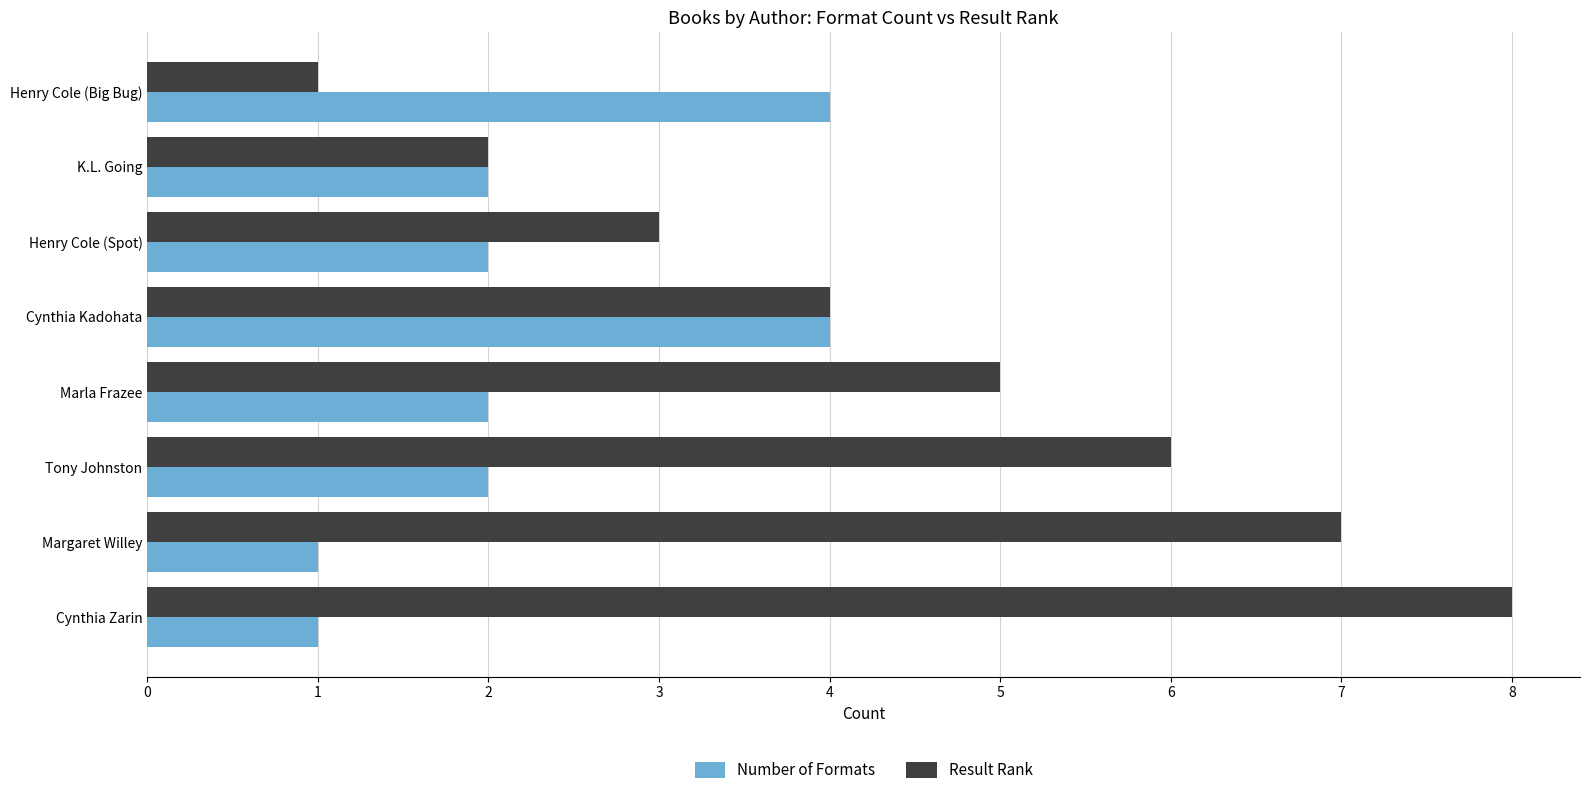

At which label does Result Rank reach its peak?

Cynthia Zarin